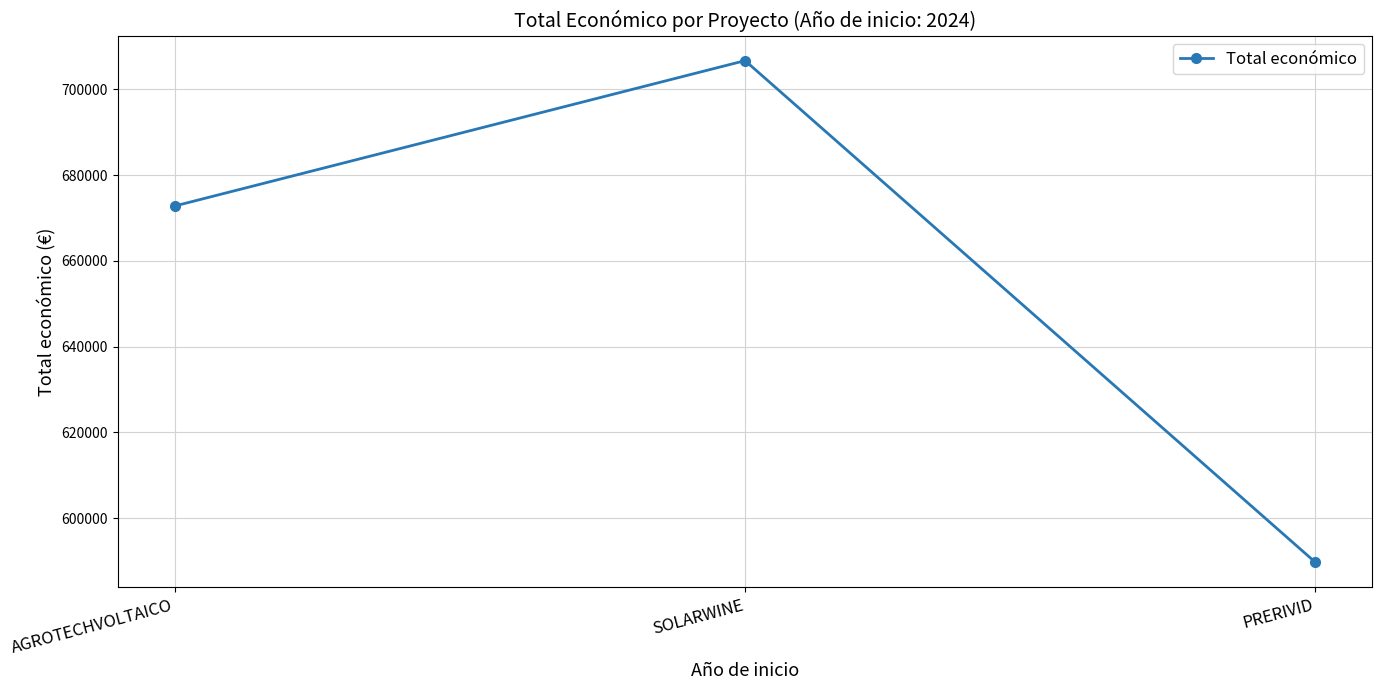

What is the label of the 2nd point from the right?

SOLARWINE